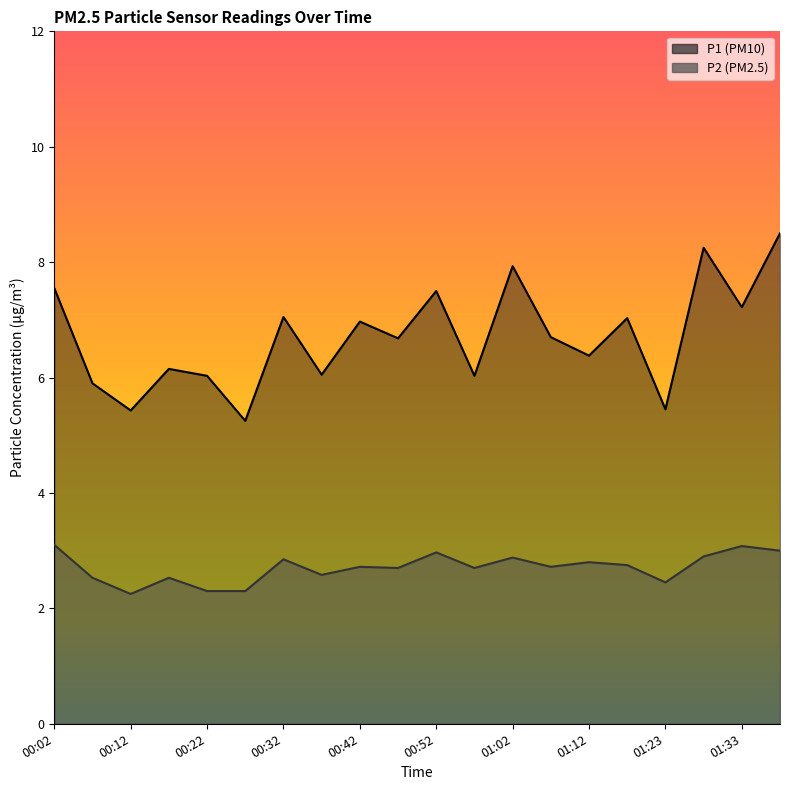

The P2 series shows 2.2 at 00:12. True or false?

True